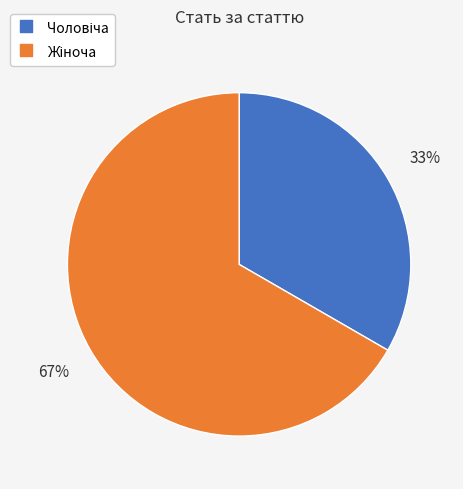

To the nearest percent, what is the average slice percentage?

50%